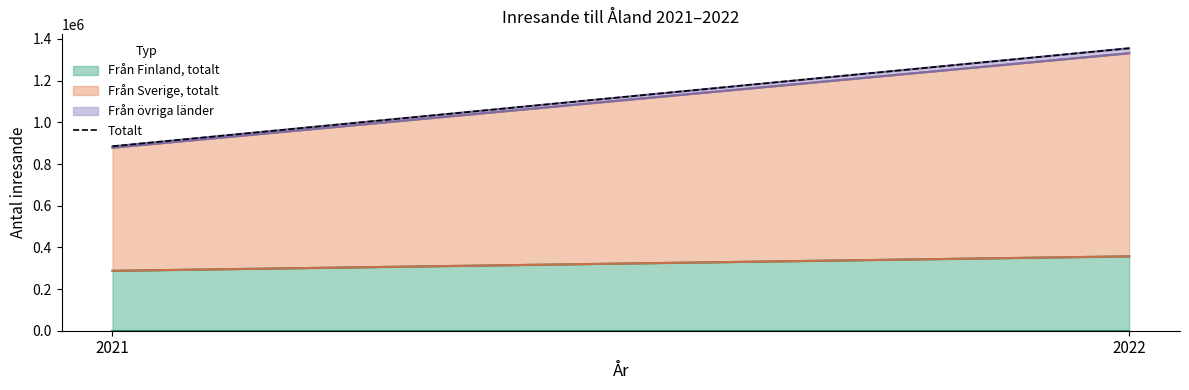

Is it true that the value at 2022 is 472119?

False